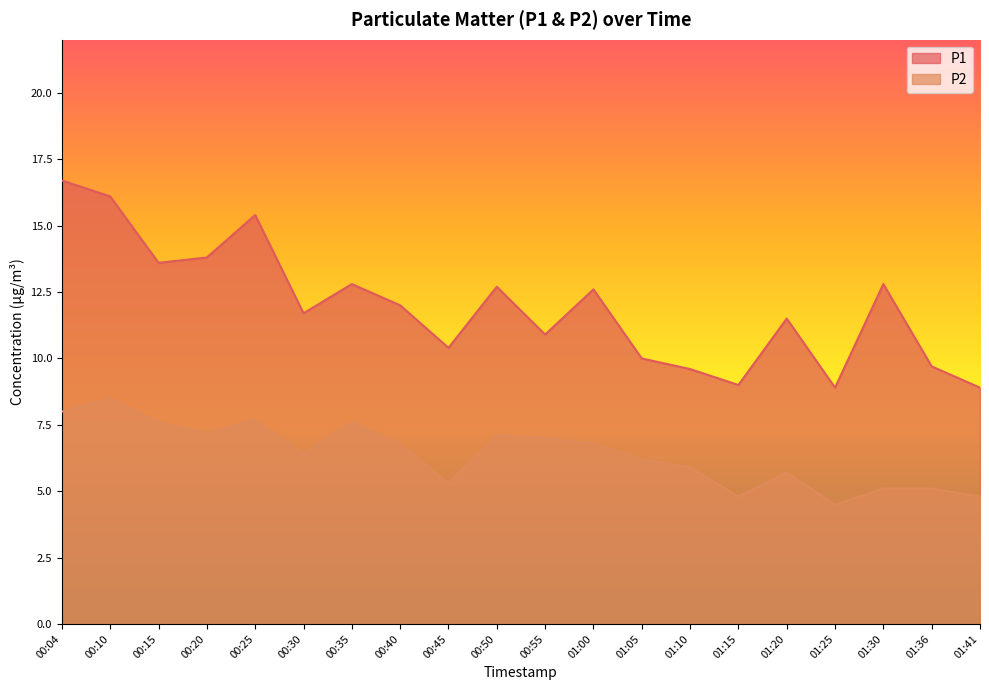

What is the minimum value for P2?

4.5